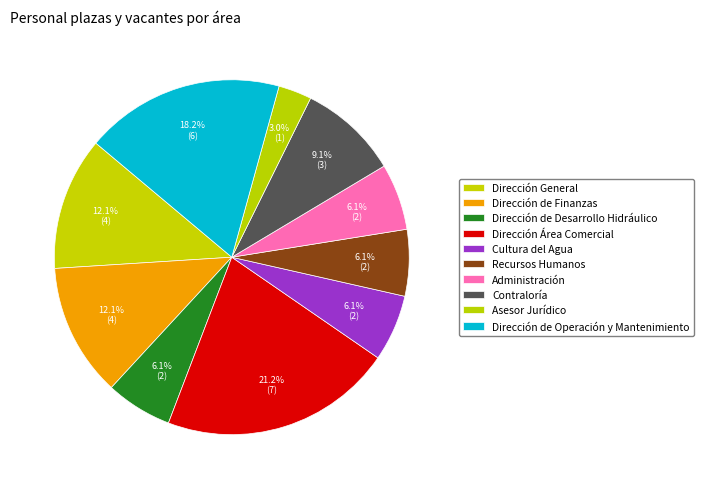

What is the largest slice in the pie chart?

Dirección Área Comercial